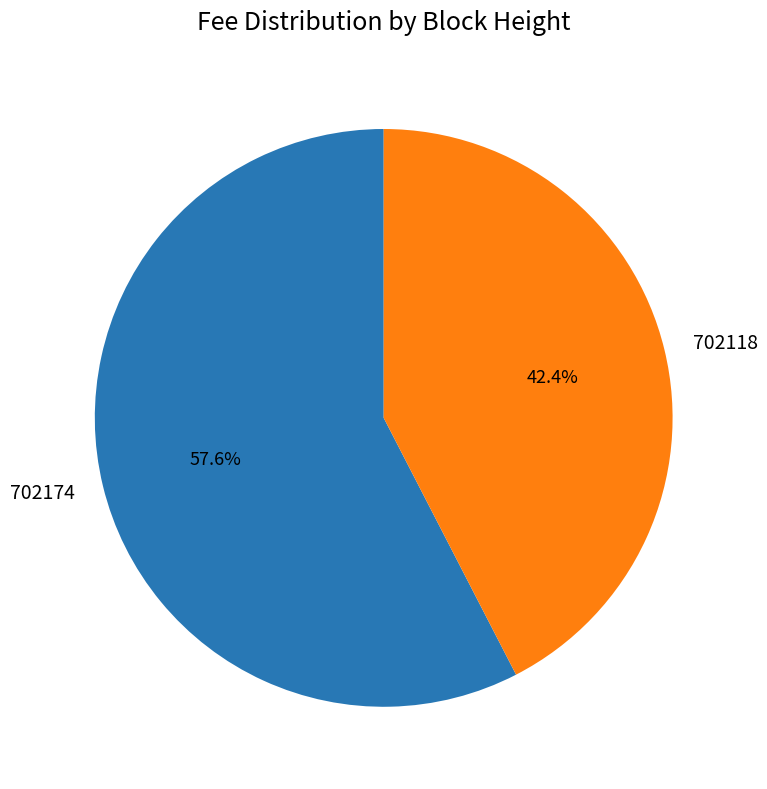

Is 702174 the majority of the pie?

Yes